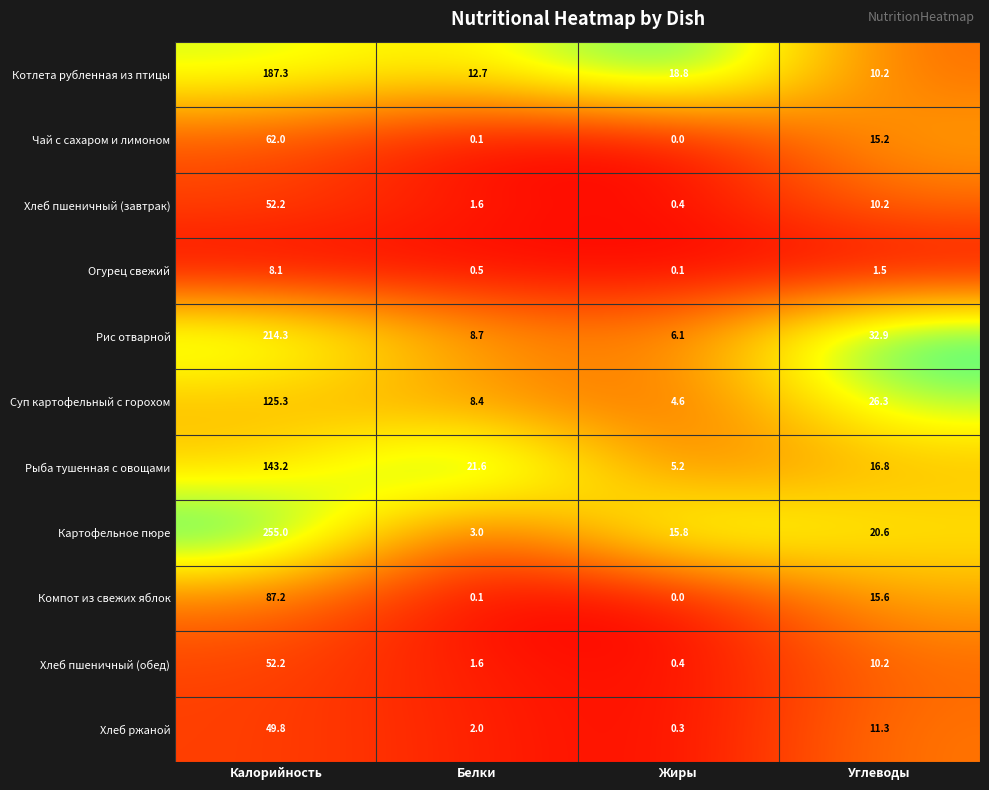

Rank the categories by Огурец свежий value from highest to lowest.

Калорийность, Углеводы, Белки, Жиры